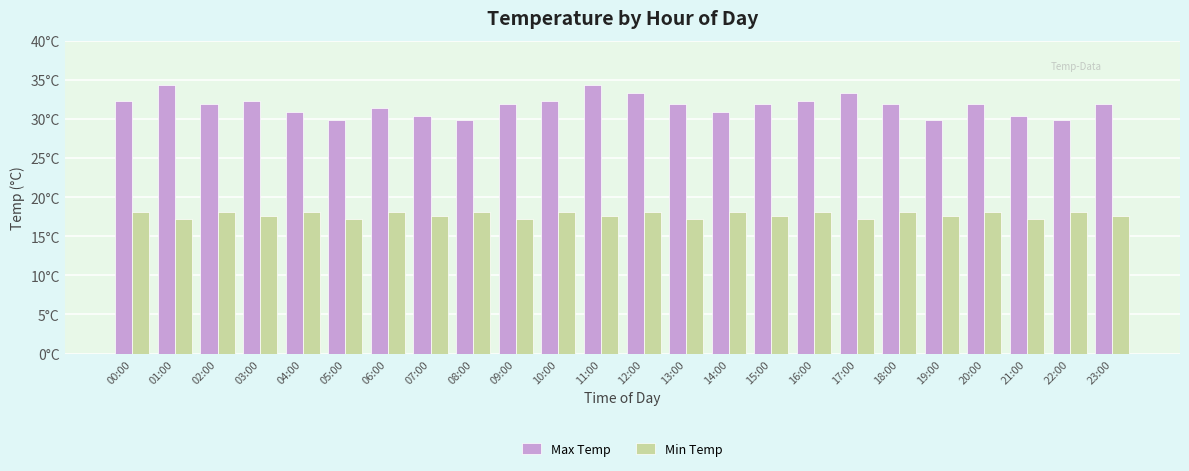

What are all the series names shown in the legend?

Max Temp, Min Temp